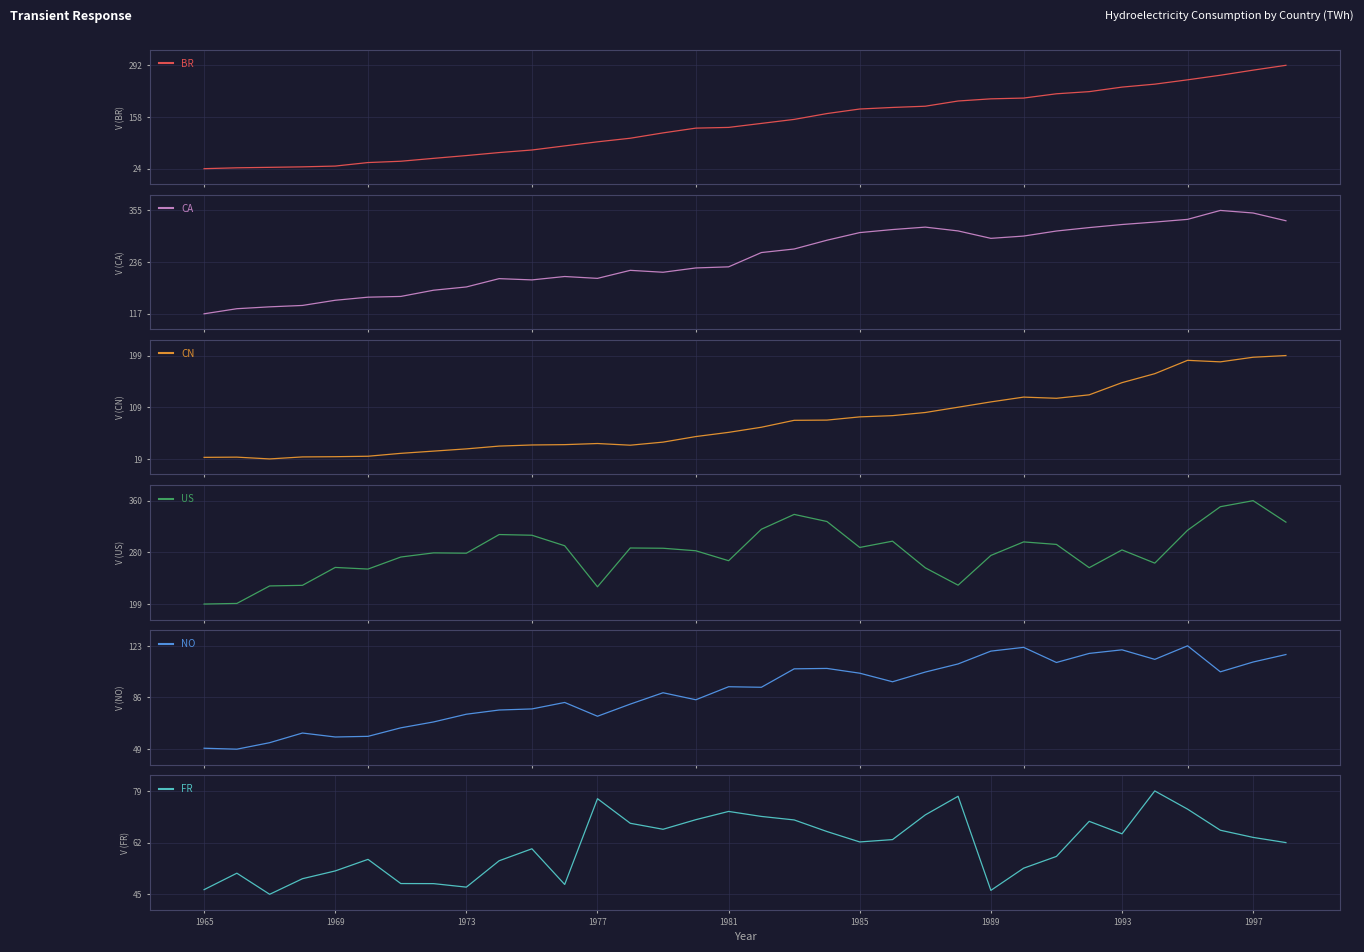

The value of FR at 1997 is 63.8. True or false?

True